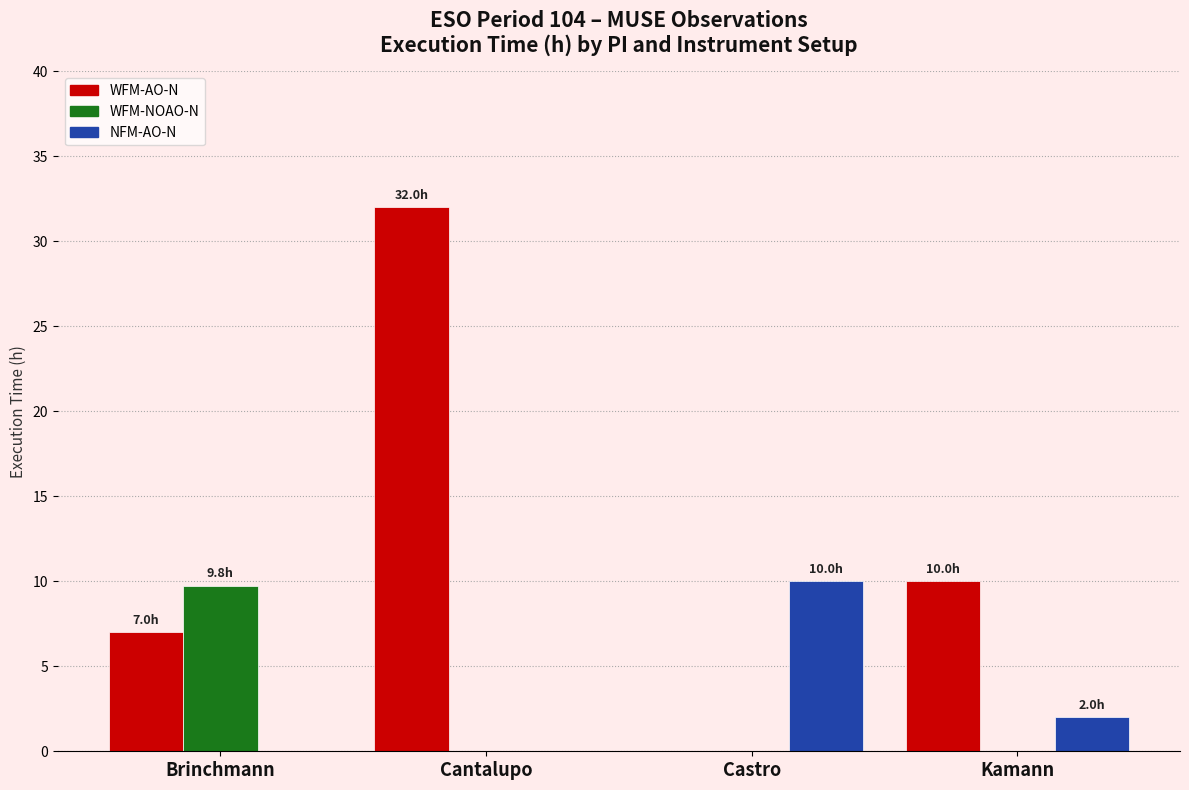

What is the average value of the WFM-NOAO-N series?

2.4